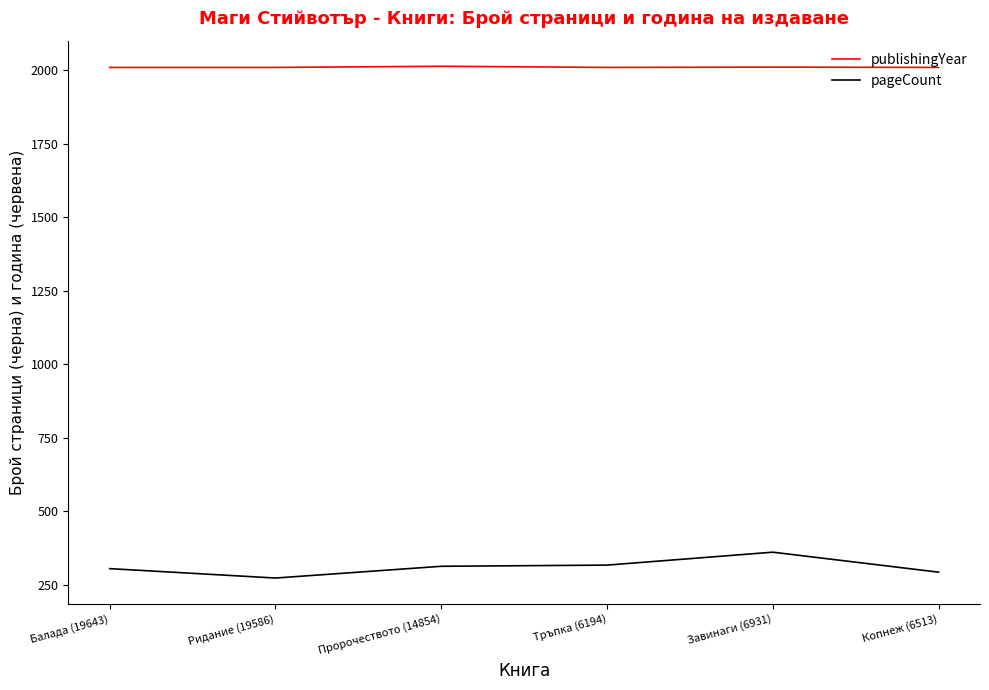

Rank the series by their maximum value, from lowest to highest.

pageCount, publishingYear